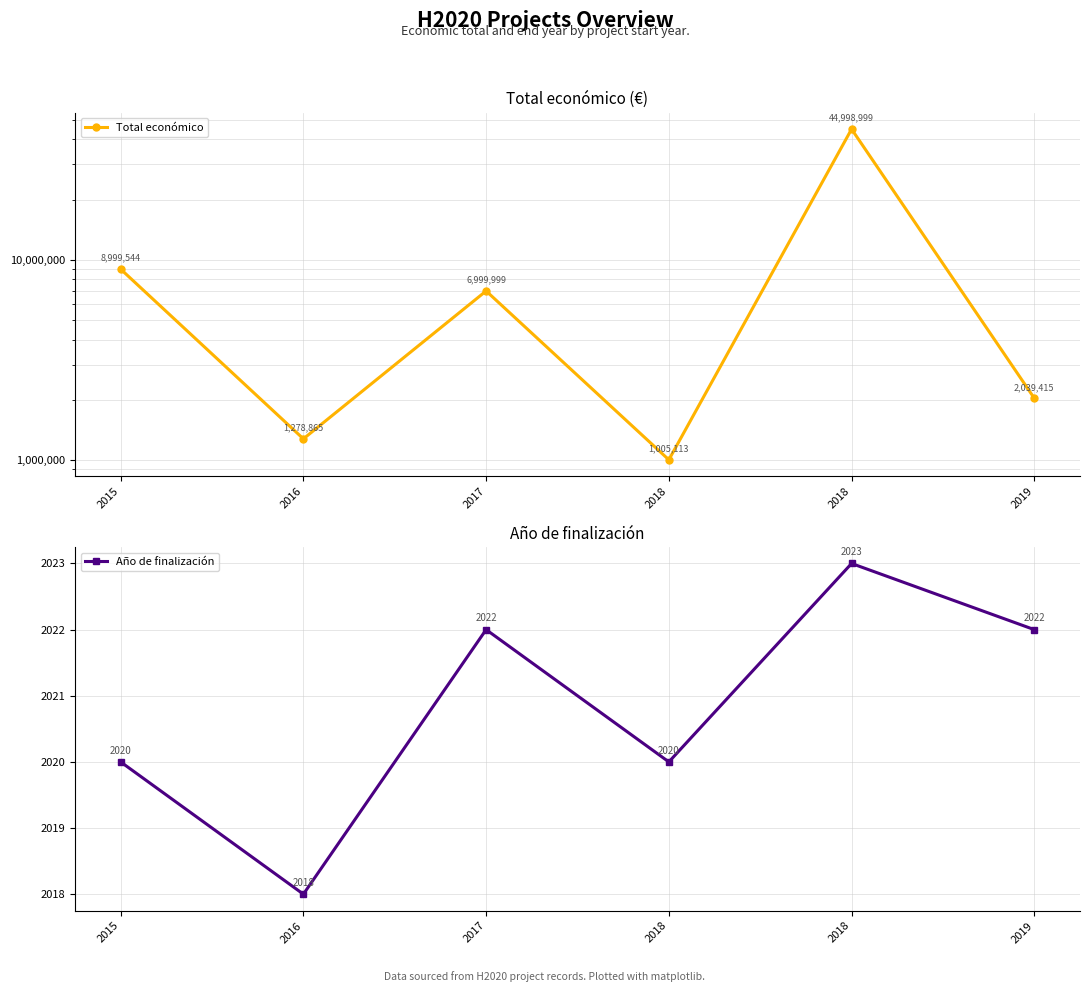

Reading left to right, extract all data points from this chart.

Total económico: 2015=8999544	2016=1278865	2017=6999999	2018=1005113	2018=44998999	2019=2039415
Año de finalización: 2015=2020	2016=2018	2017=2022	2018=2020	2018=2023	2019=2022